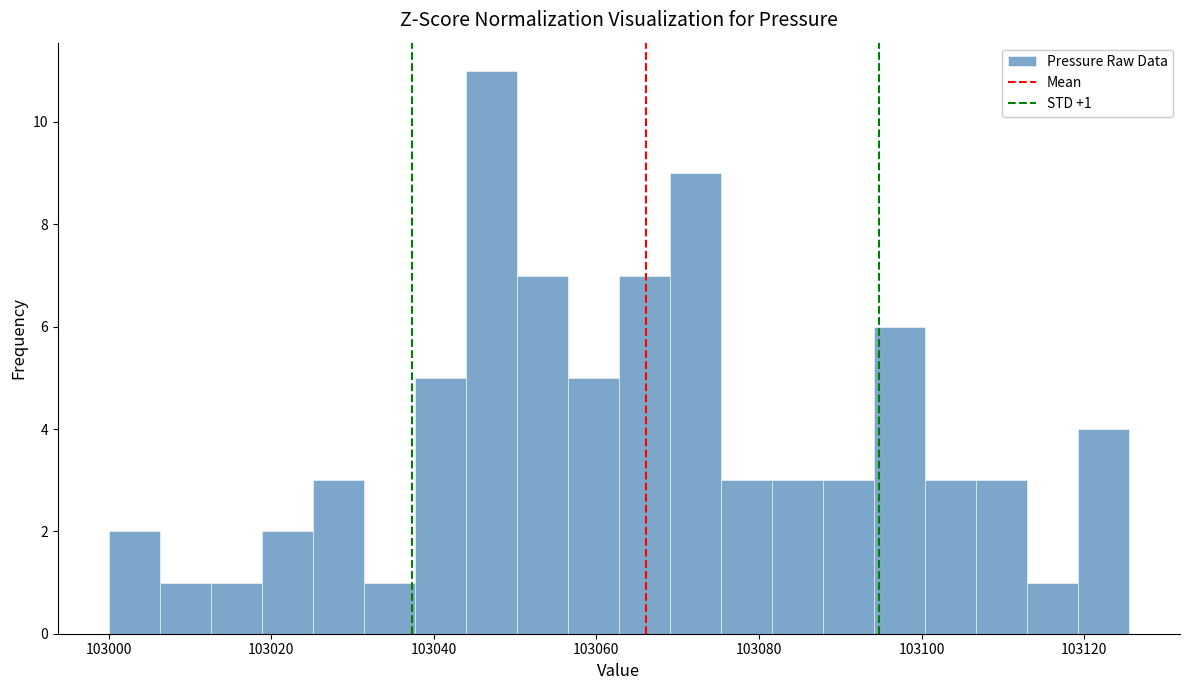

Read against the x-axis, roughly where is the centre of the tallest bar?

103048